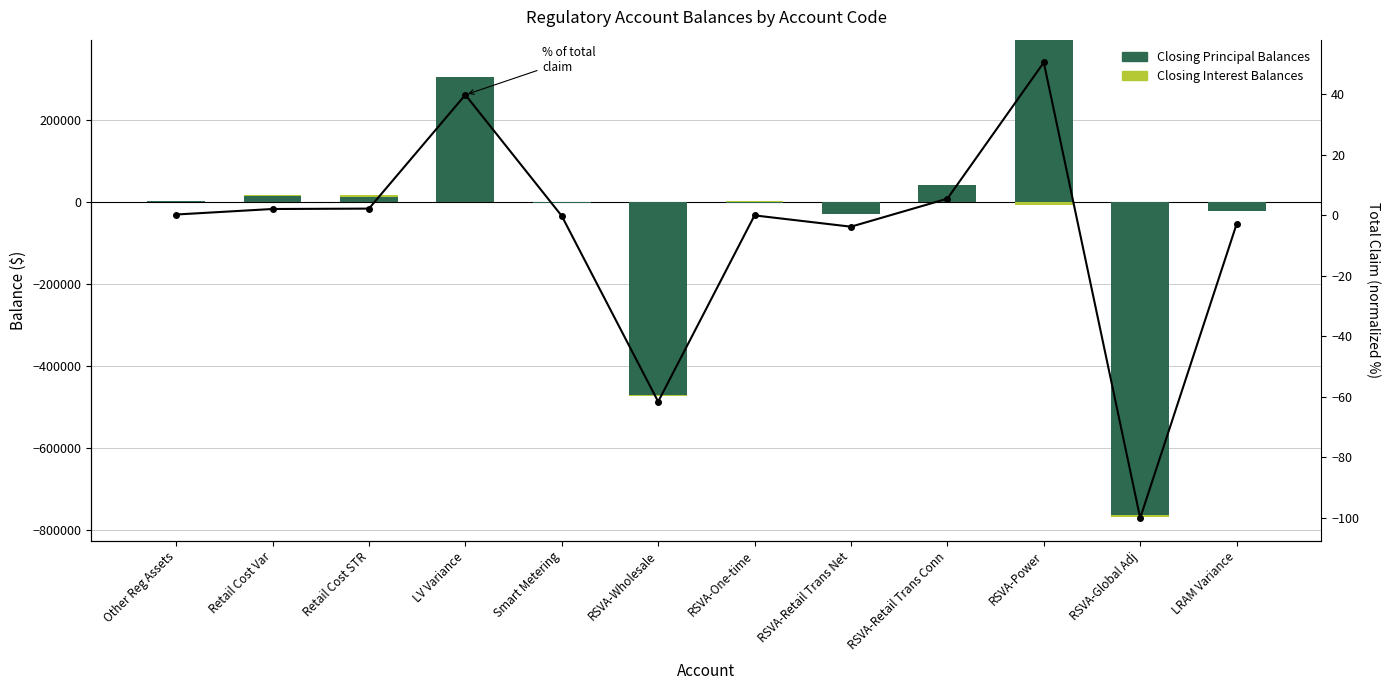

Which series has the largest range (max minus min)?

Closing Principal Balances